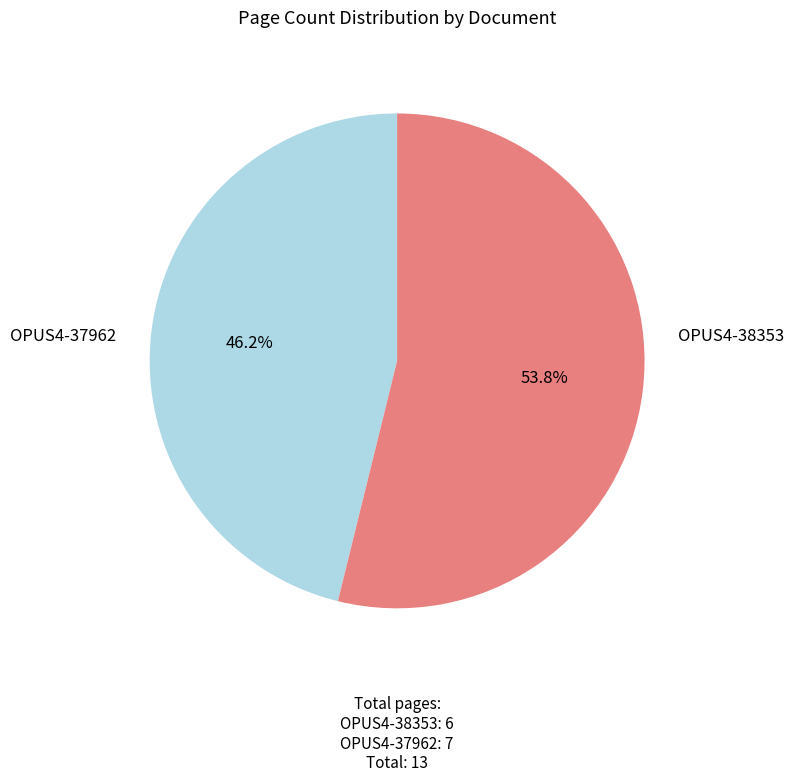

To the nearest percent, what is the difference between the OPUS4-38353 and OPUS4-37962 slice percentages?

8%